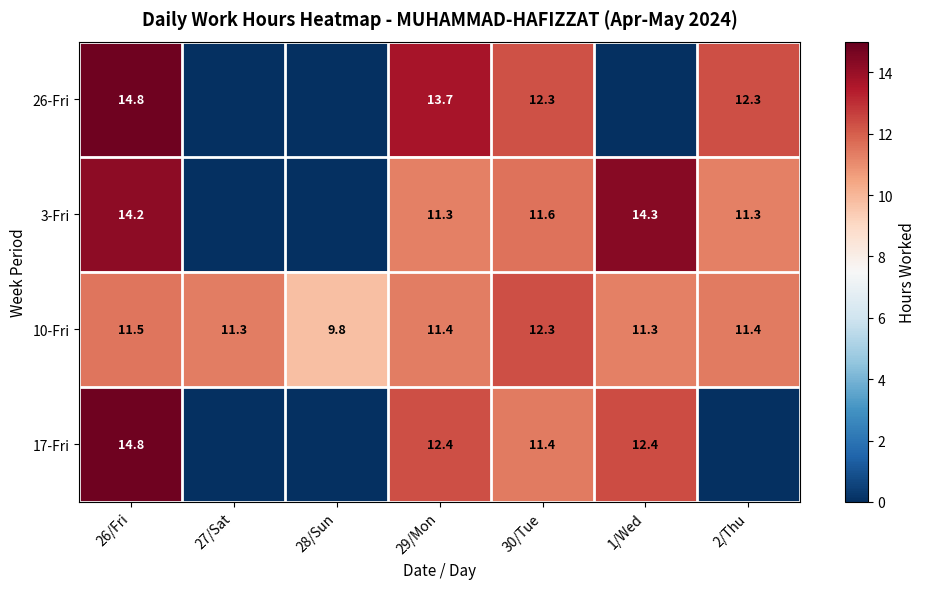

What is the total value across all series at 29/Mon?

48.8